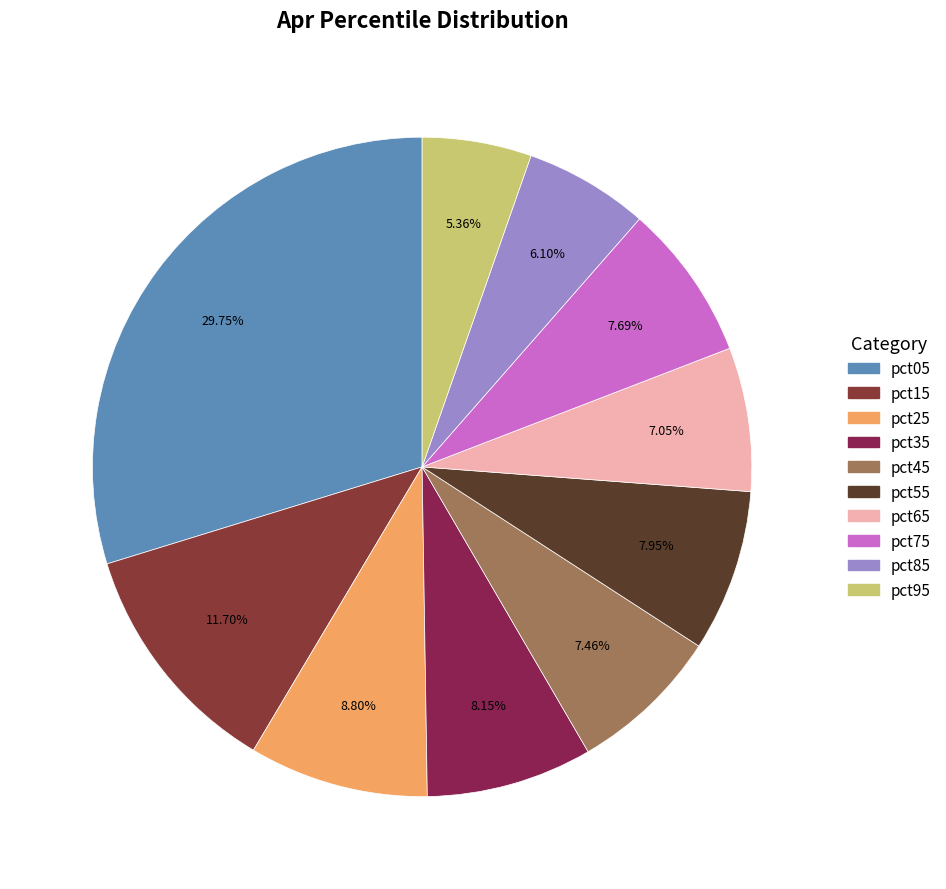

How many slices are in this pie chart?

10